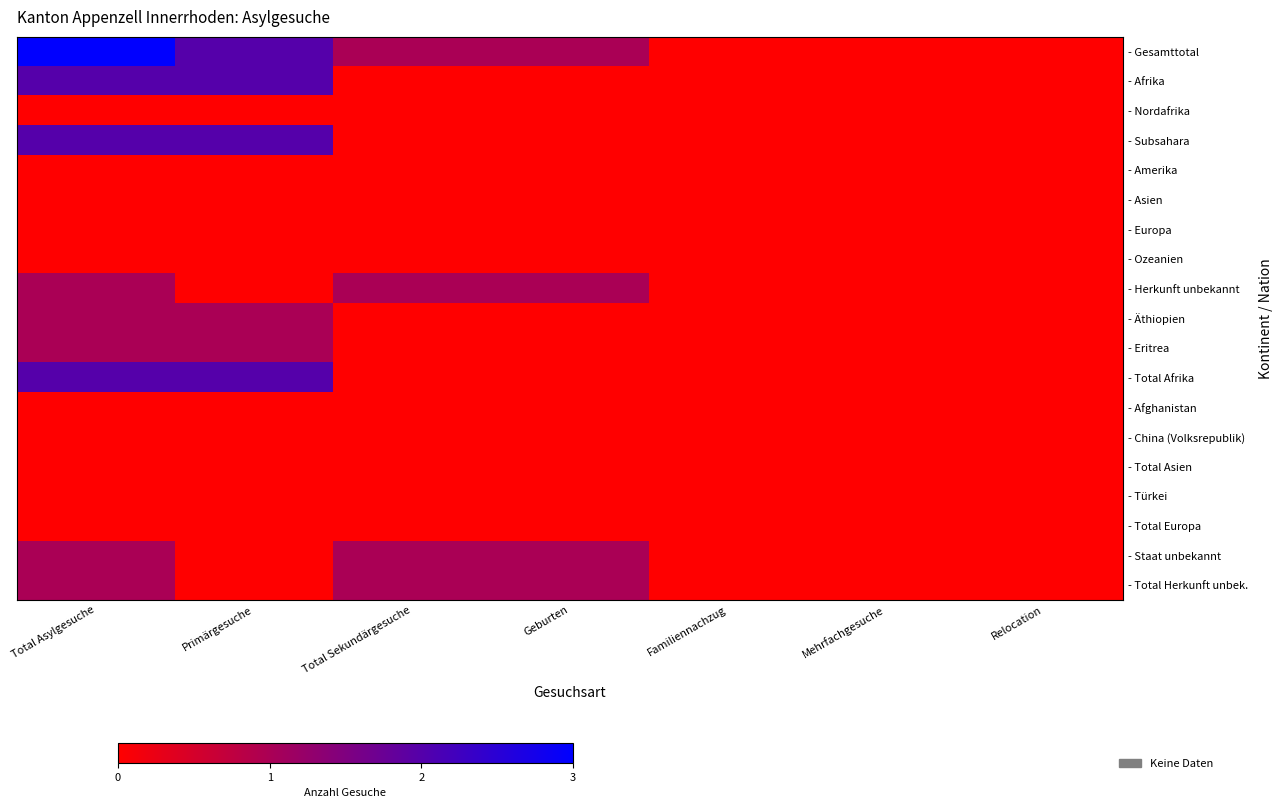

What is the total value across all series at Total Asylgesuche?

14